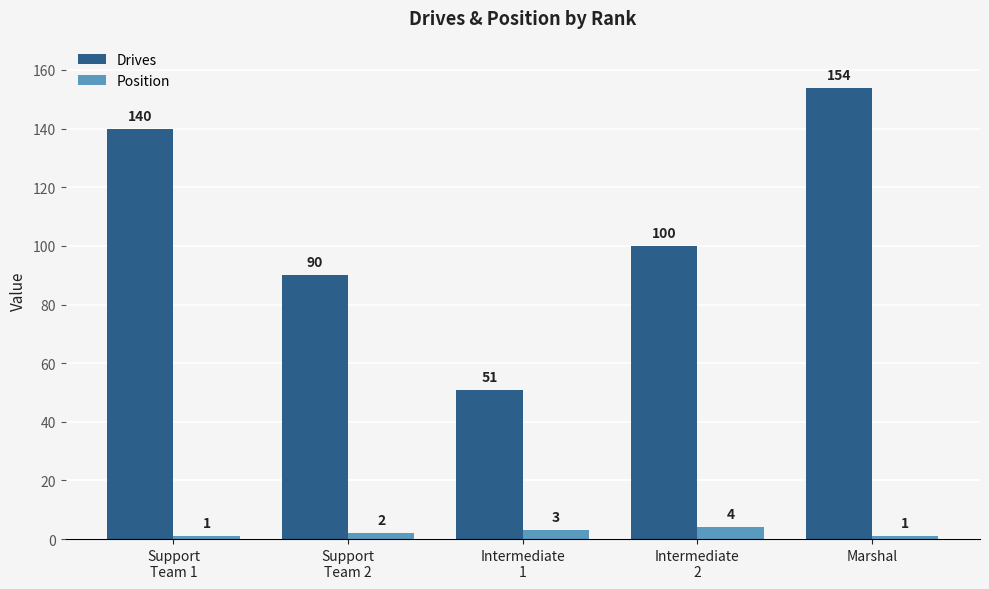

At which label does Drives first exceed 100?

Support
Team 1